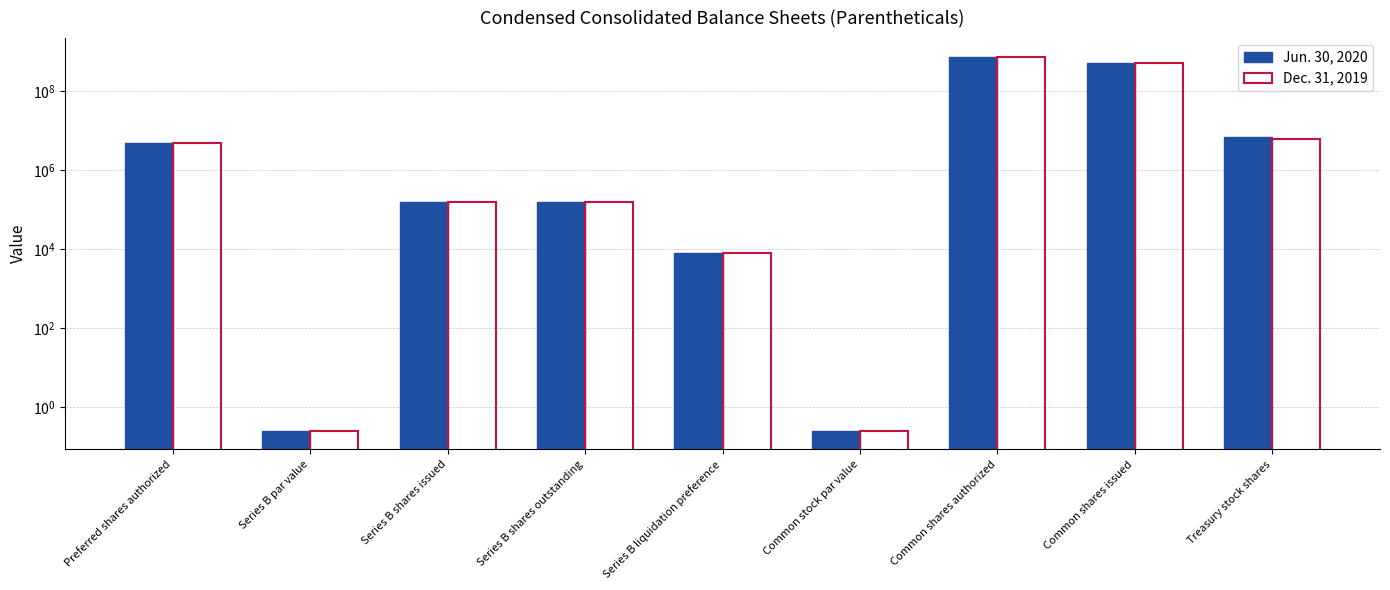

Does the chart contain any negative values?

No